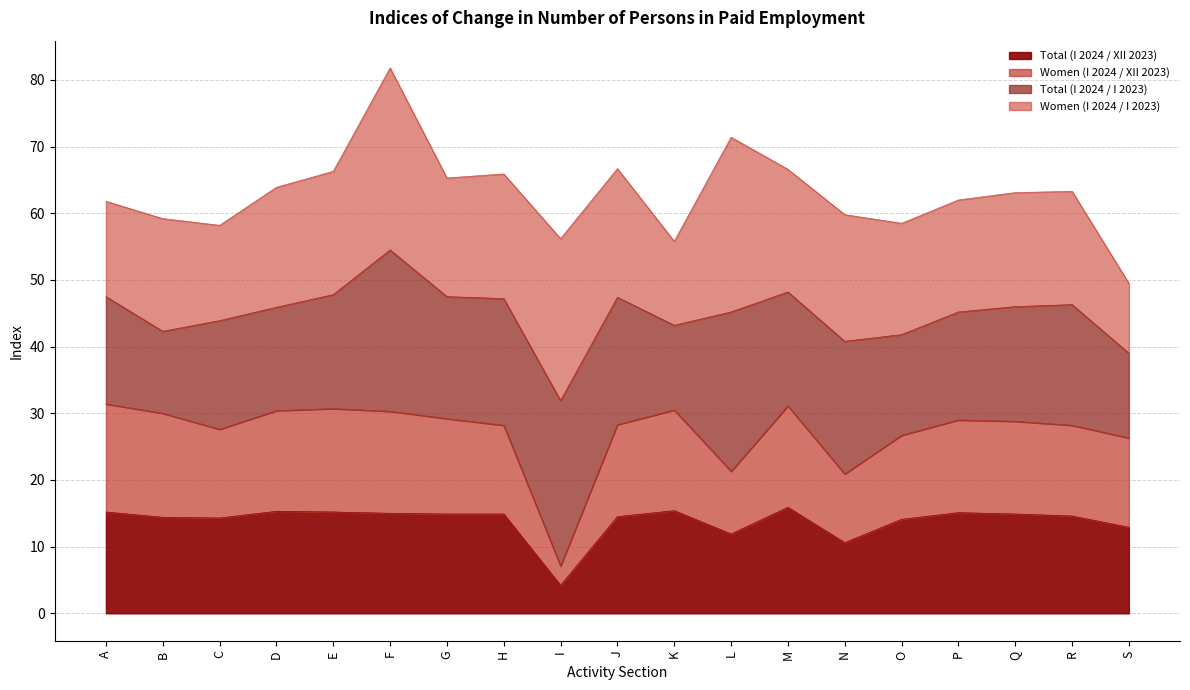

Where is Women (I 2024 / XII 2023) nearest to the value 19?

N